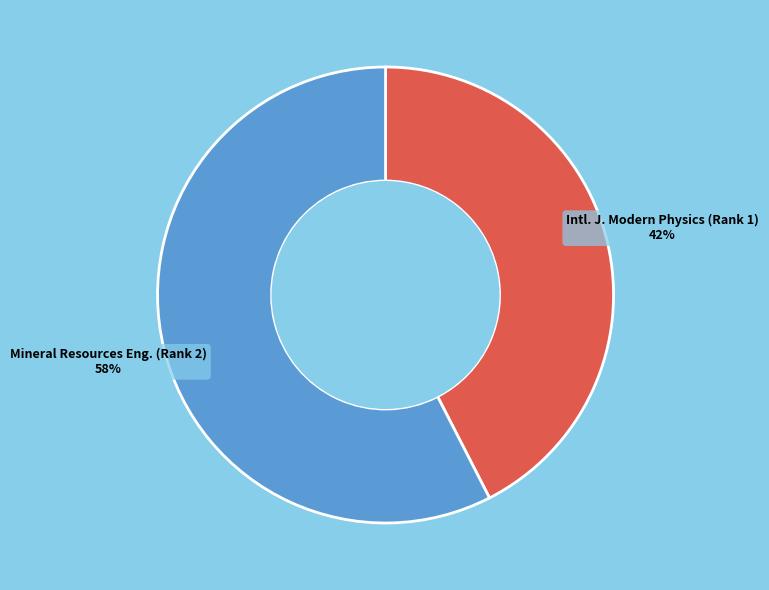

Is there any slice that represents more than half of the pie?

Yes